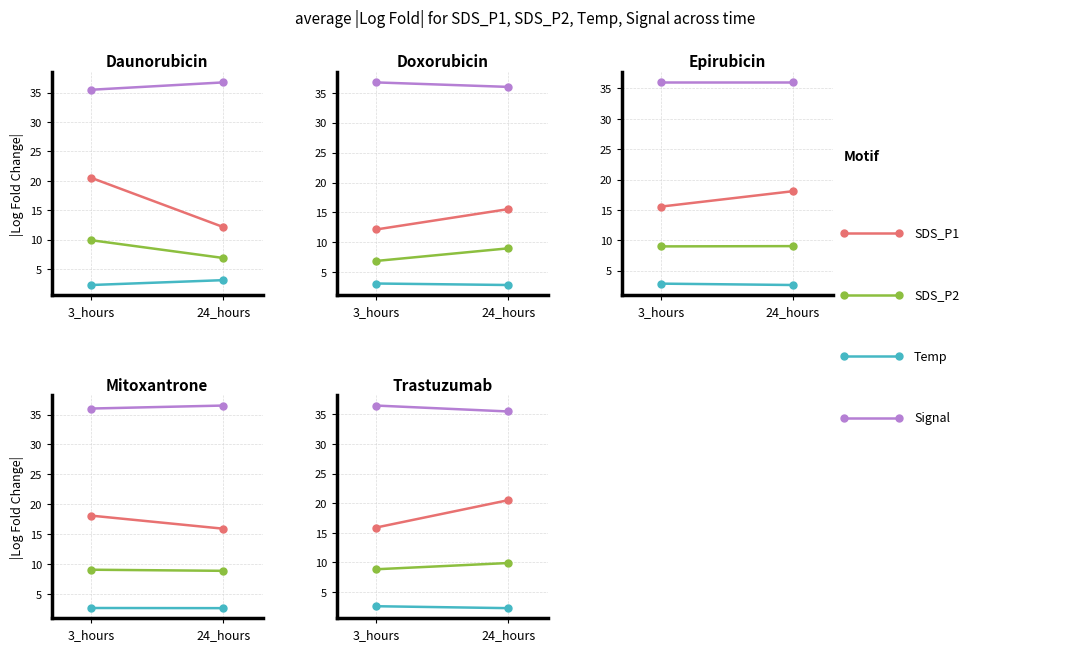

What is the value of the SDS_P1 point at the 1st from the left?

15.9